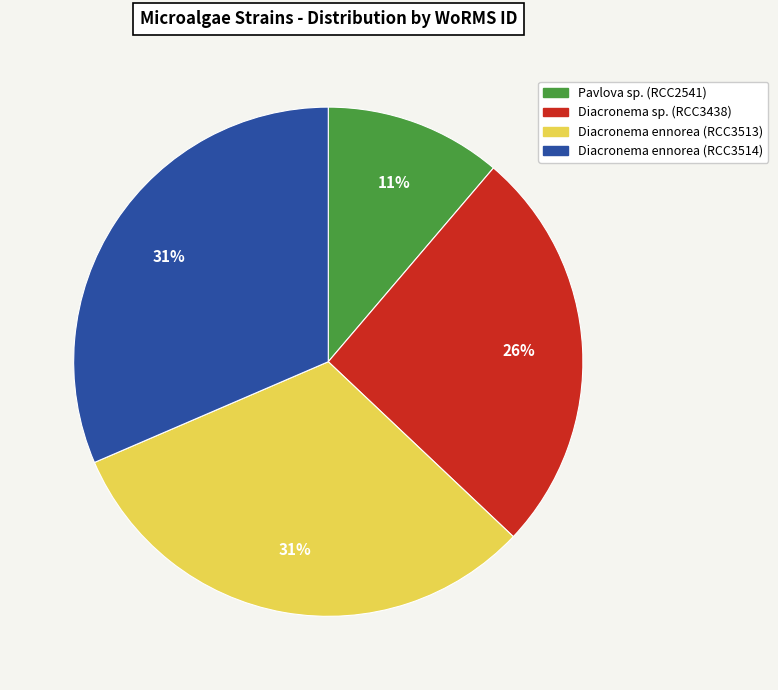

Does Pavlova sp. (RCC2541) represent more than half of the total?

No